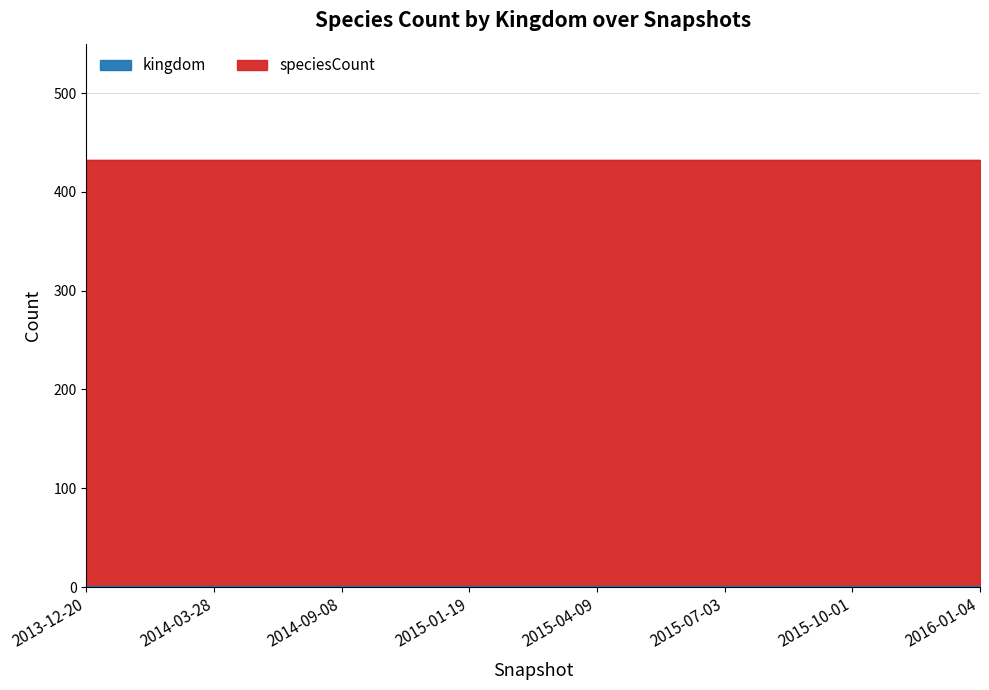

Which has a higher value, 2014-03-28 or 2014-09-08?

2014-03-28